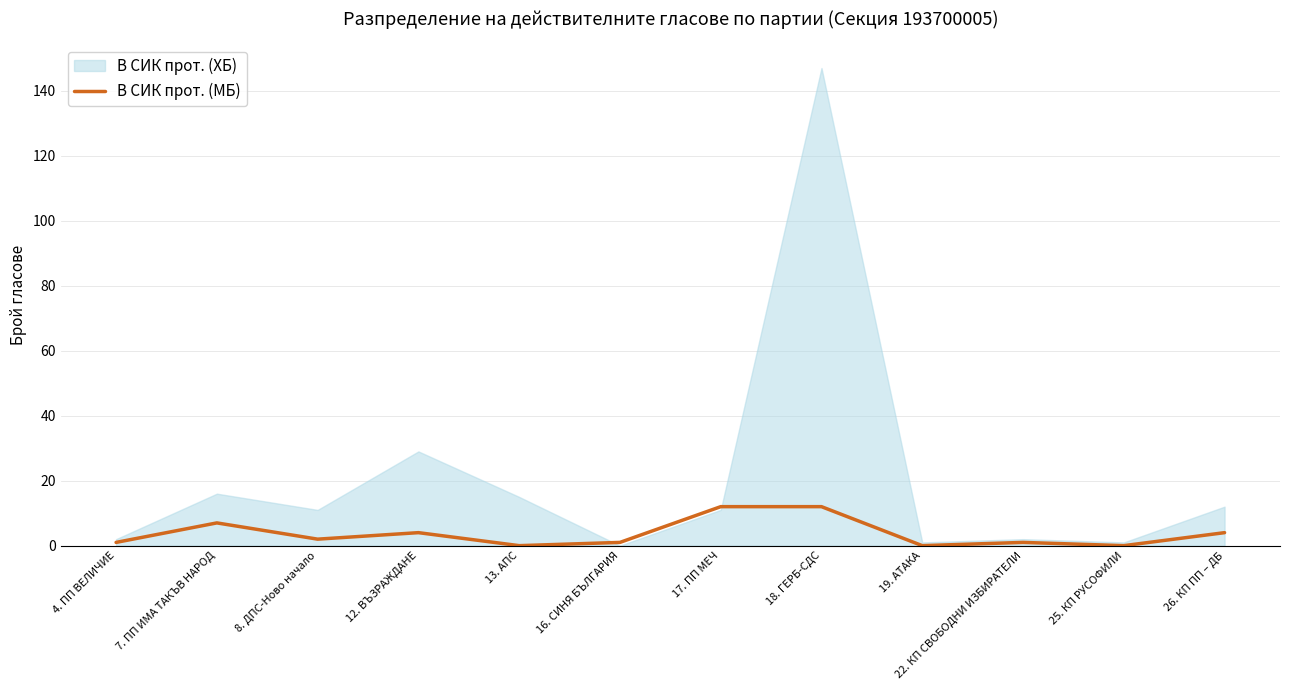

What is the value of the 1st point from the left?

1